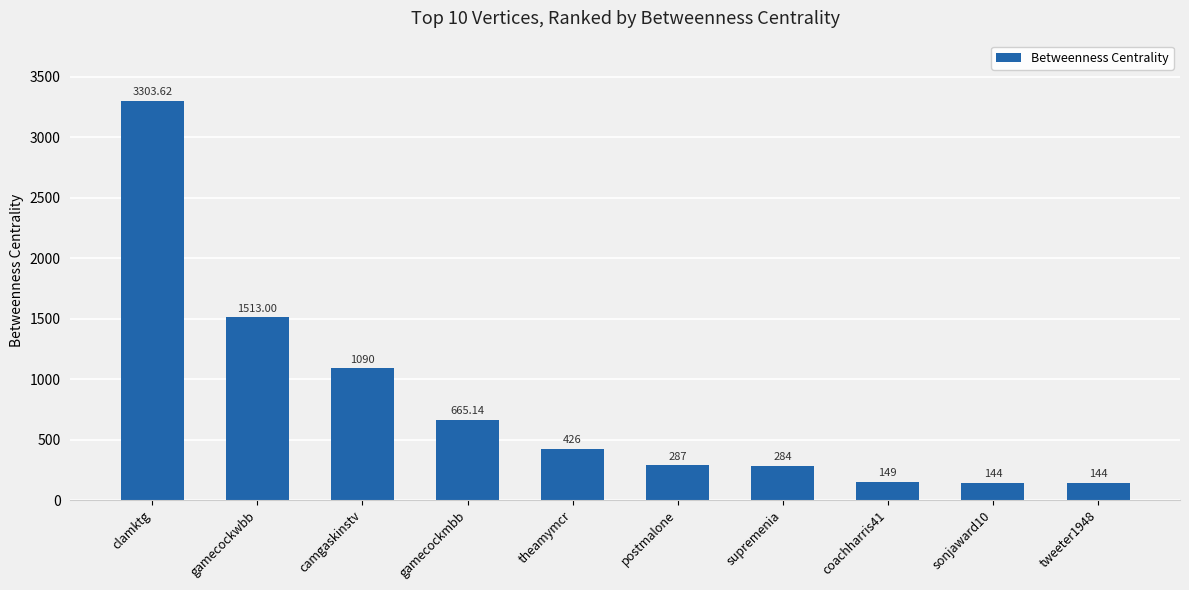

What is the minimum value shown in the chart?

144.0